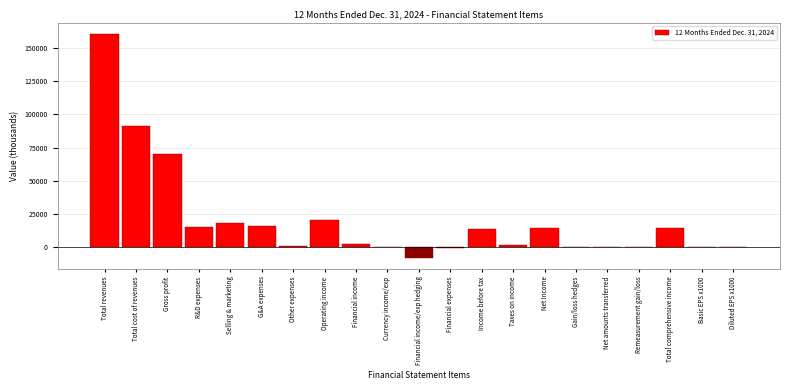

Between Net Income and Remeasurement gain/loss, which is larger?

Net Income